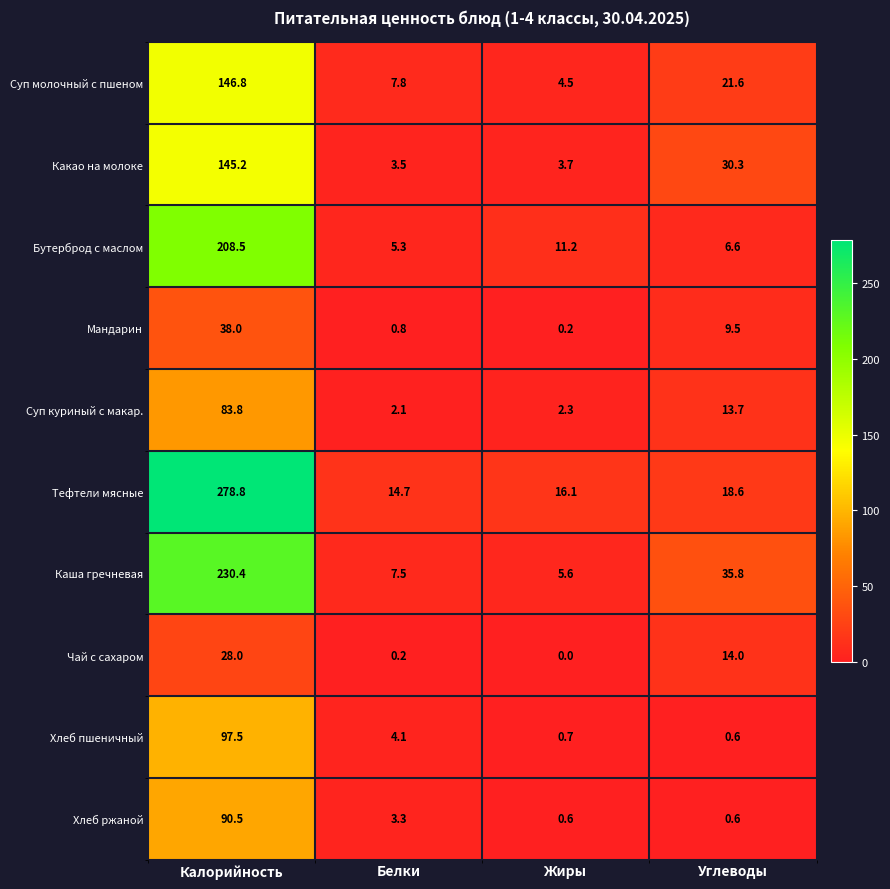

What is the total value across all series at Углеводы?

151.3